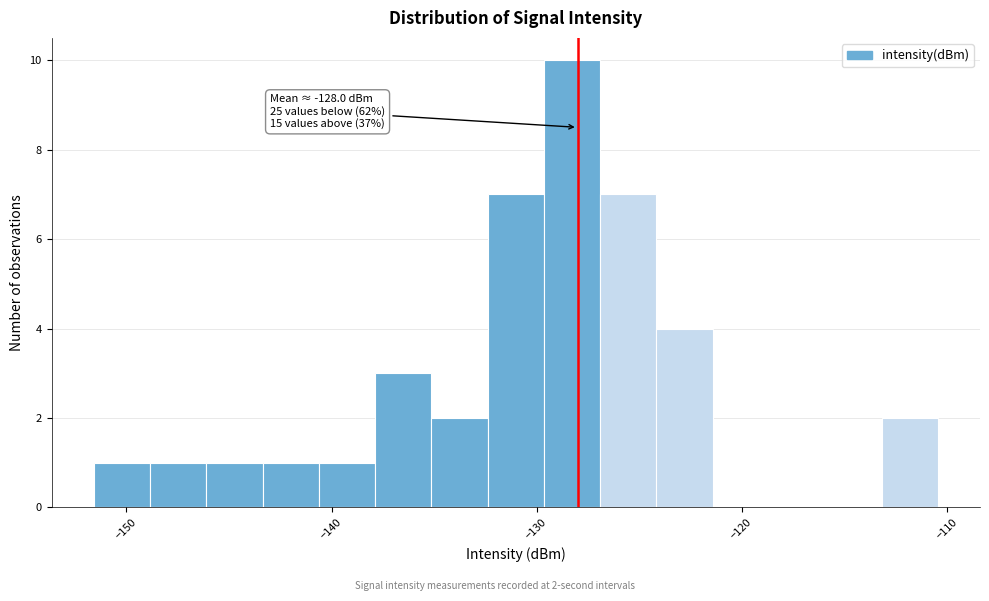

Read against the x-axis, roughly where is the centre of the tallest bar?

-128